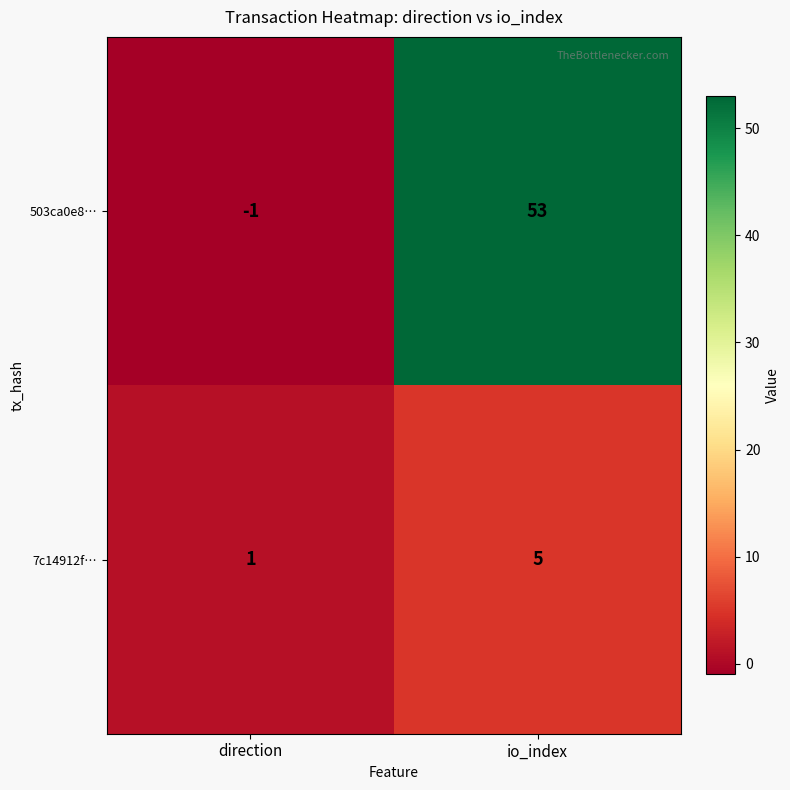

The value of 7c14912f… at direction is 1. True or false?

True